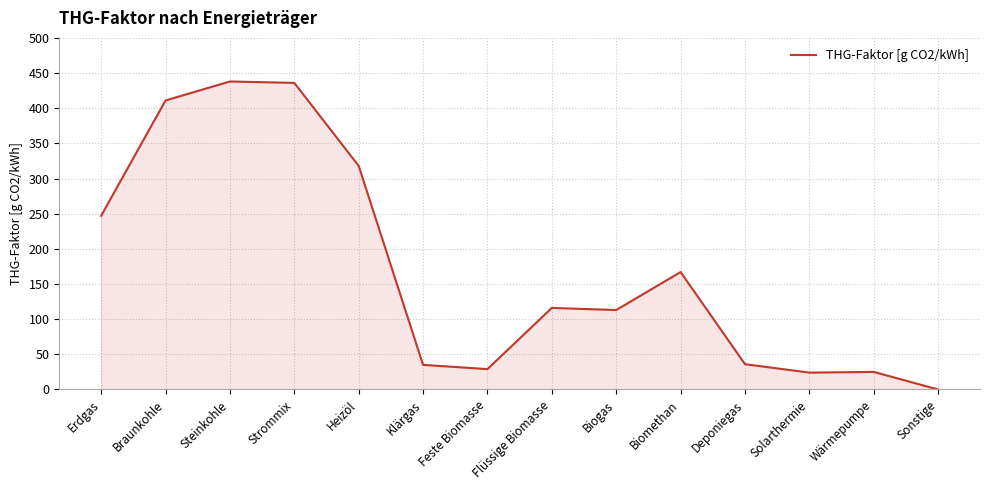

Does the chart have visible grid lines?

Yes